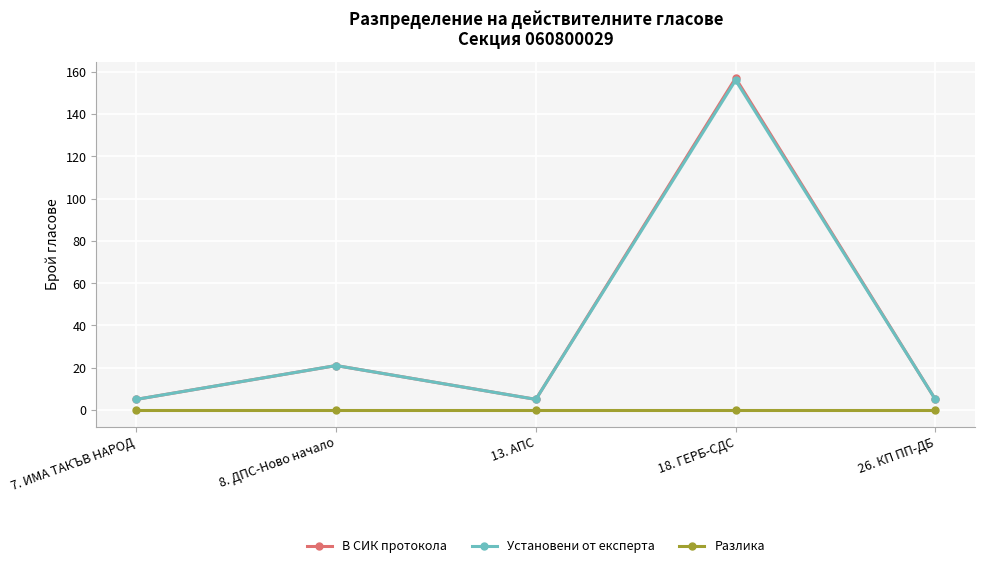

What are all the series names shown in the legend?

В СИК протокола, Установени от експерта, Разлика